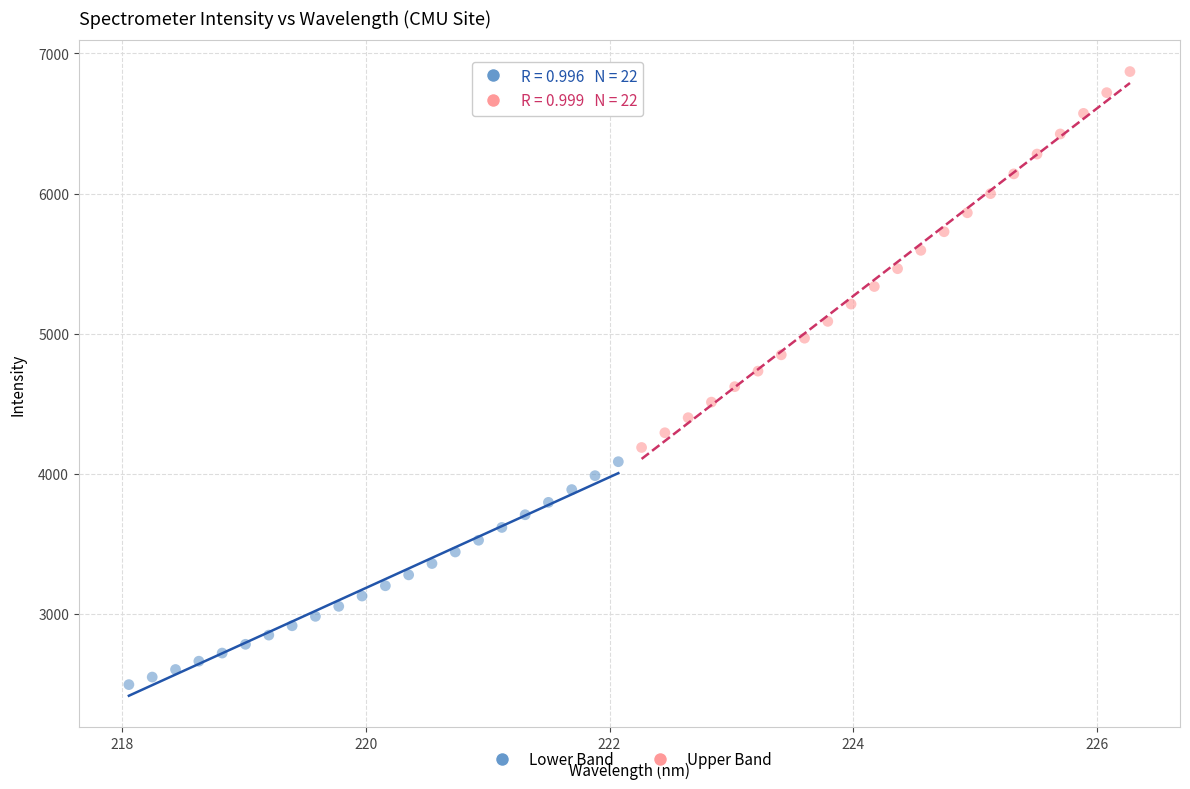

Which series has the largest Y range (max minus min)?

Upper Band